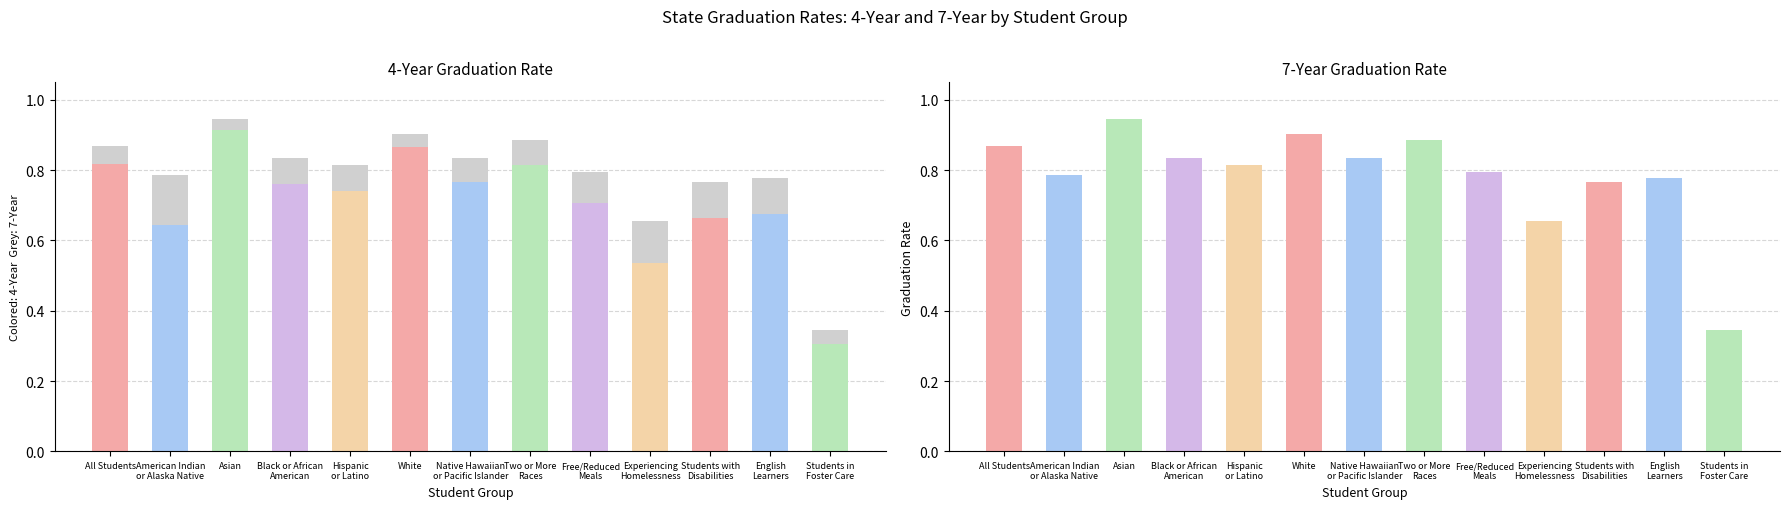

Rank the series by their average value, from lowest to highest.

4-Year Graduation Rate, 7-Year Graduation Rate